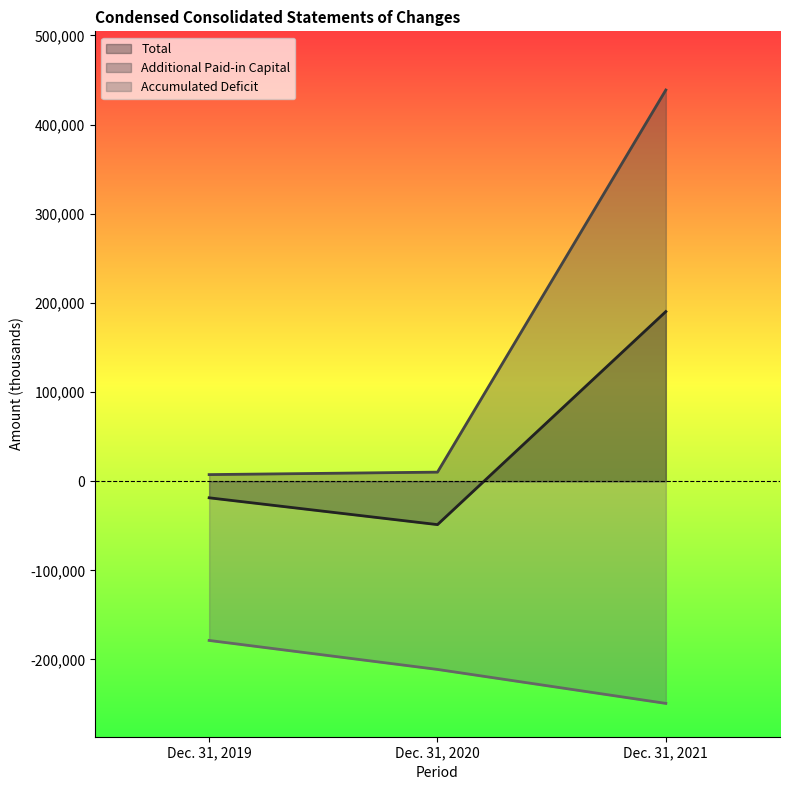

What is the difference between the highest and lowest values at Dec. 31, 2019?

185996